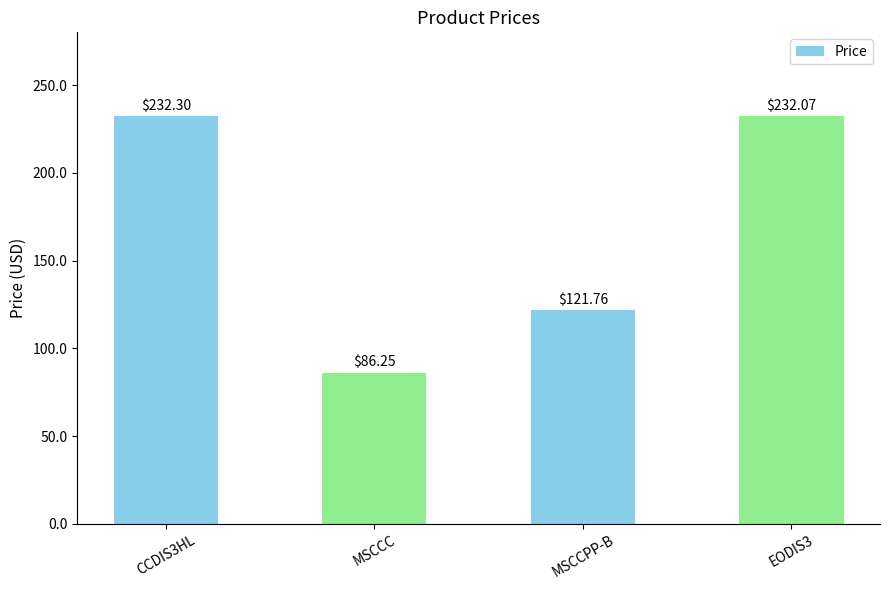

Are the bars grouped side by side (vs. stacked)?

No